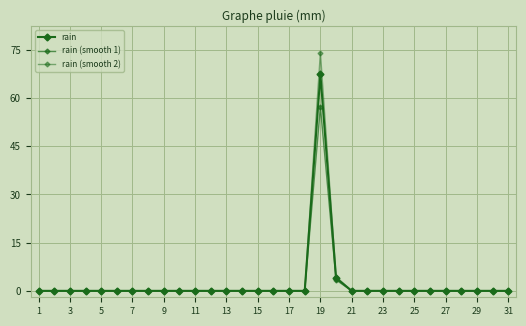

Is this an area chart (filled region under the line)?

No